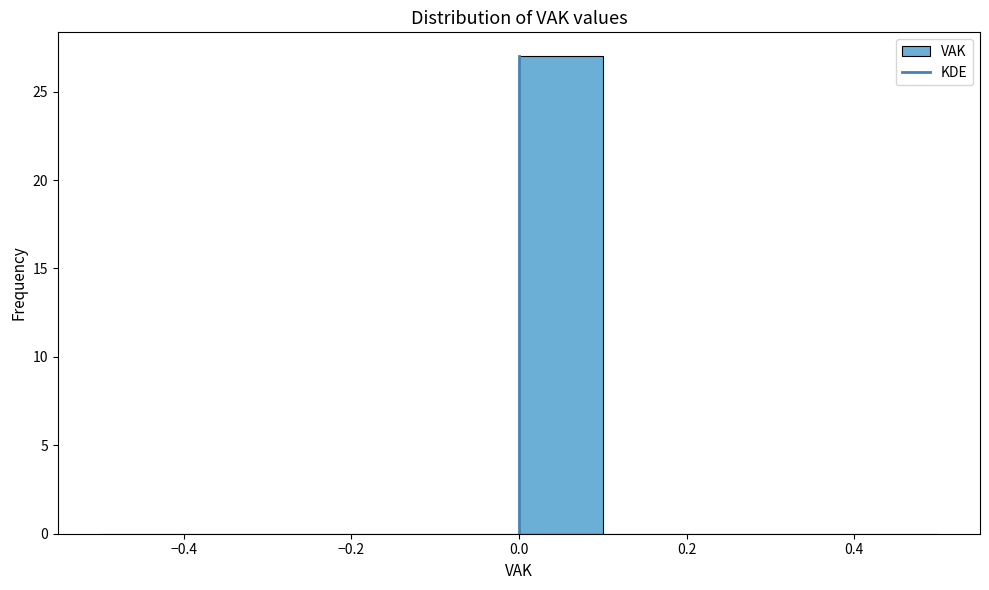

Reading left to right, list every bar in this chart as the range it spans on the x-axis followed by its height. The values are not printed on the chart, so give them approximately, as read against the axis.

-0.5 to -0.4: 0
-0.4 to -0.3: 0
-0.3 to -0.2: 0
-0.2 to -0.1: 0
-0.1 to 0.0: 0
0.0 to 0.1: 27
0.1 to 0.2: 0
0.2 to 0.3: 0
0.3 to 0.4: 0
0.4 to 0.5: 0